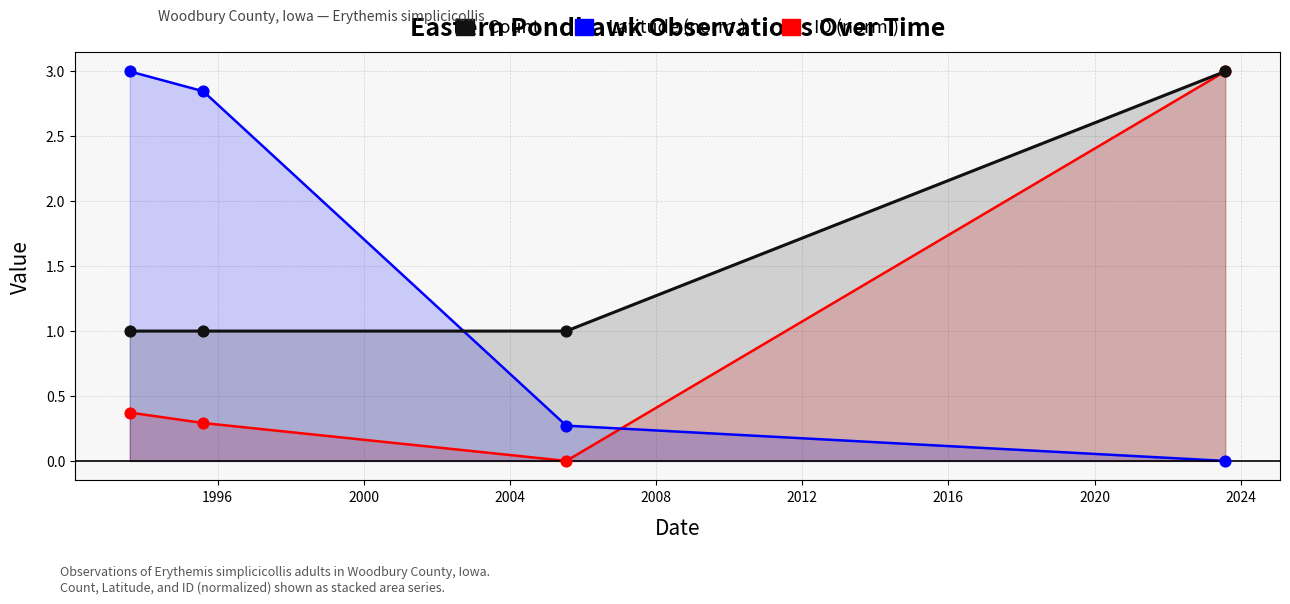

Is the value of Count at 2000 greater than the value of ID (normalized) at 2004?

No